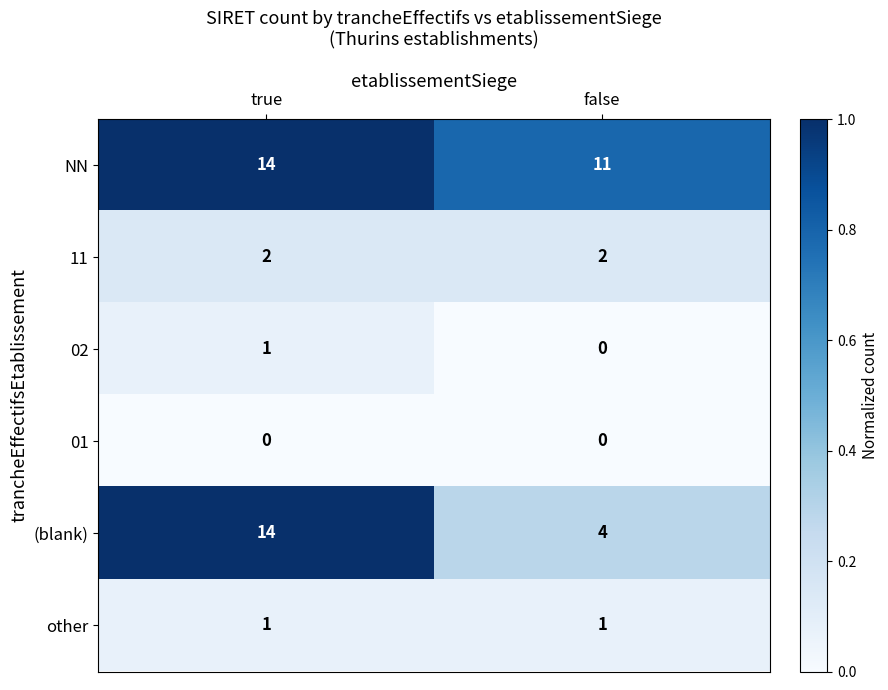

Reading left to right, list all the values displayed in this chart.

NN: 14	11
11: 2	2
02: 1	0
01: 0	0
(blank): 14	4
other: 1	1